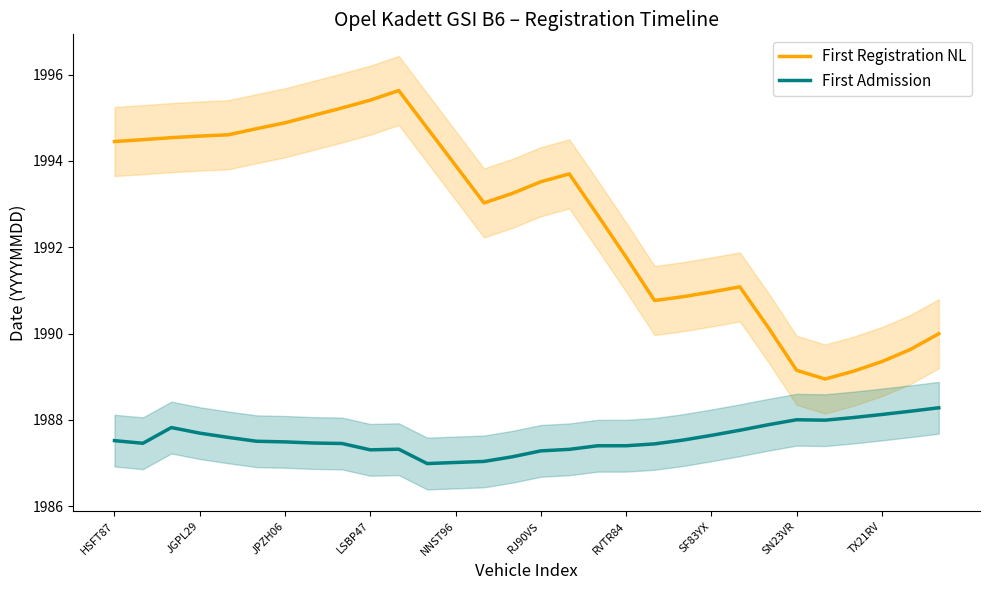

How many series are shown in this chart?

2